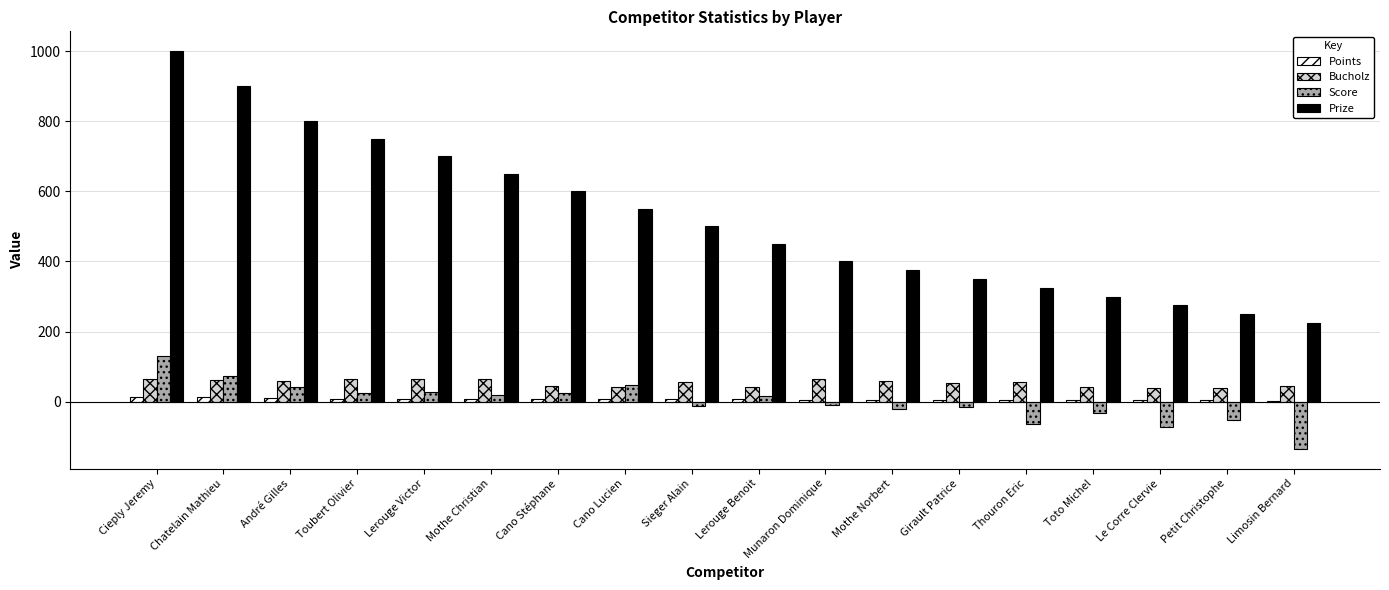

True or false: Bucholz has a value of 44 at Limosin Bernard.

True